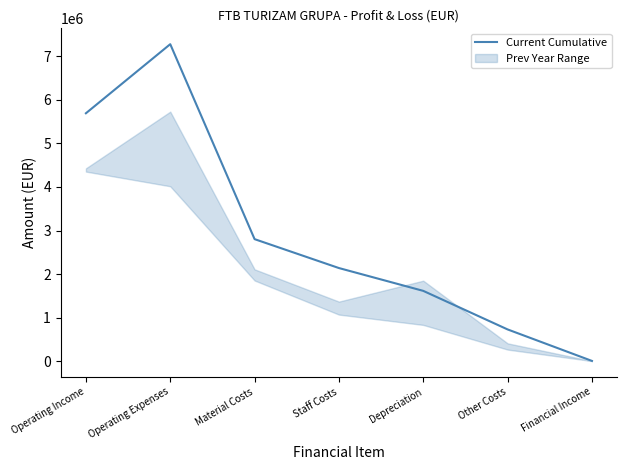

True or false: the data has more than 2 interior local peaks.

False